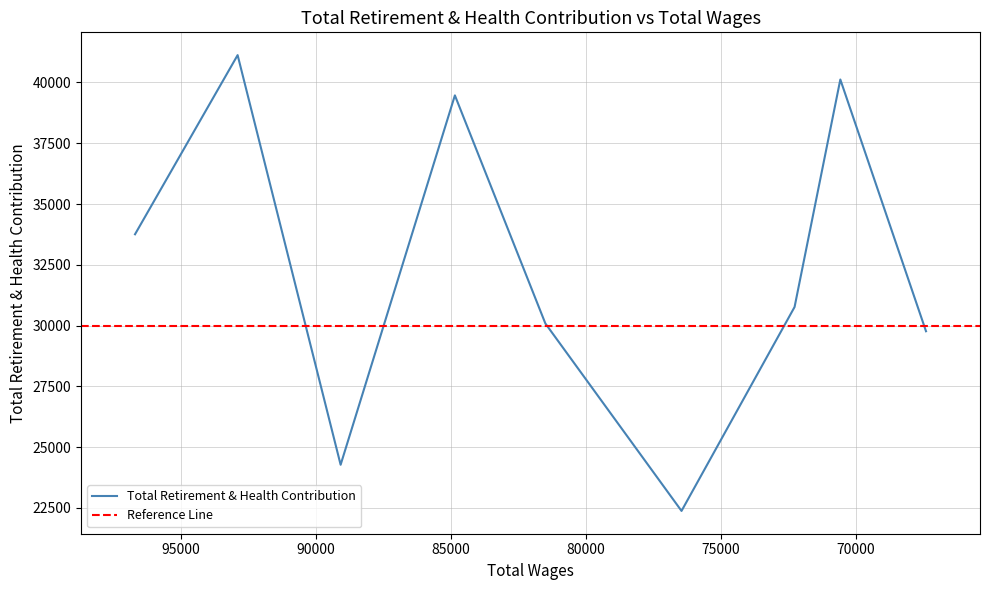

What is the difference between the maximum and second lowest values?

16852